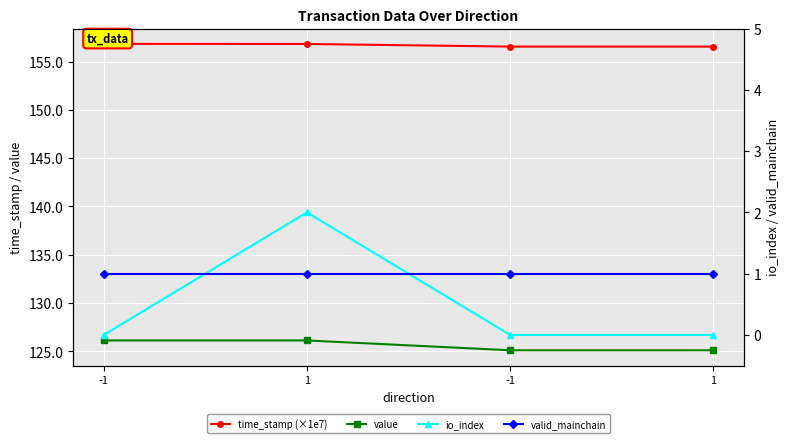

Reading left to right, extract all data points from this chart.

time_stamp (×1e7): 156.8	156.8	156.6	156.6
value: 126.1	126.1	125.1	125.1
io_index: 0.0	2.0	0.0	0.0
valid_mainchain: 1.0	1.0	1.0	1.0